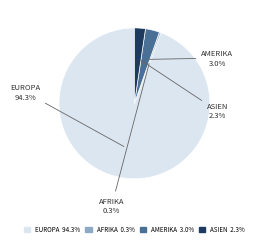

Does any single category account for the majority?

Yes